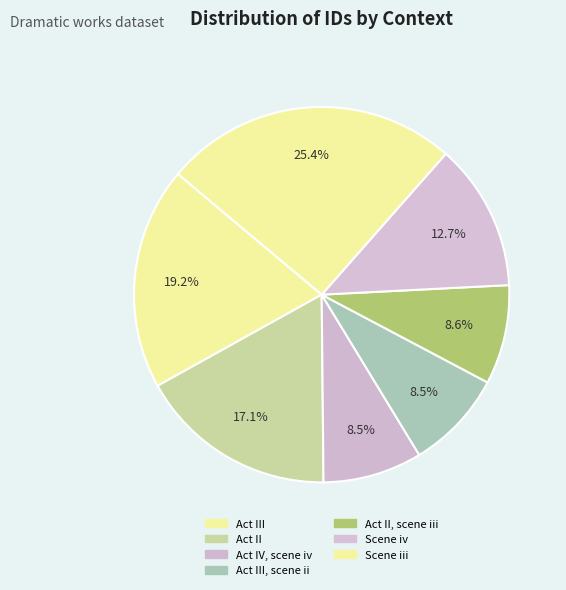

Count the number of slices in the pie.

7